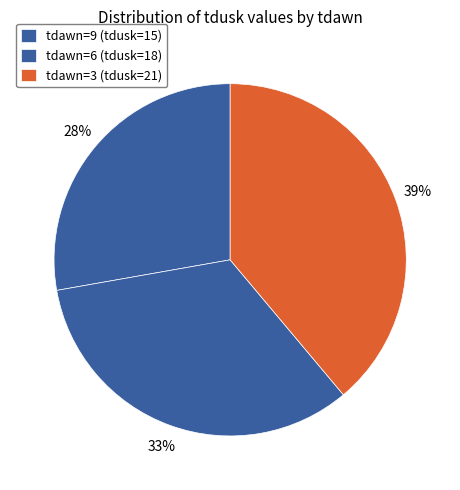

Count the number of slices in the pie.

3